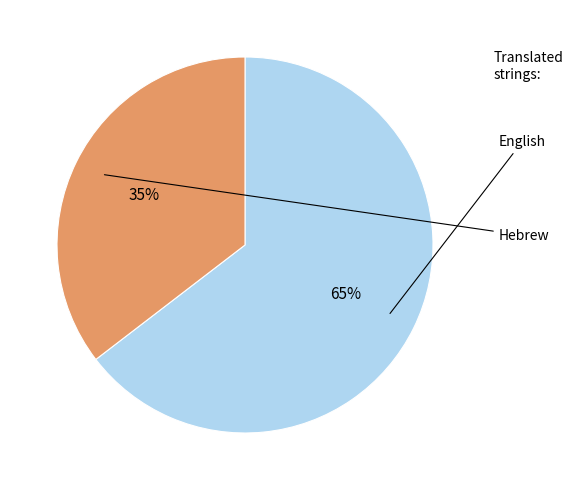

To the nearest percent, what is the average slice percentage?

50%